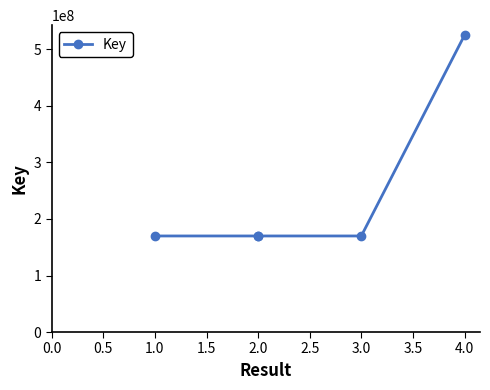

Is this an area chart (filled region under the line)?

No